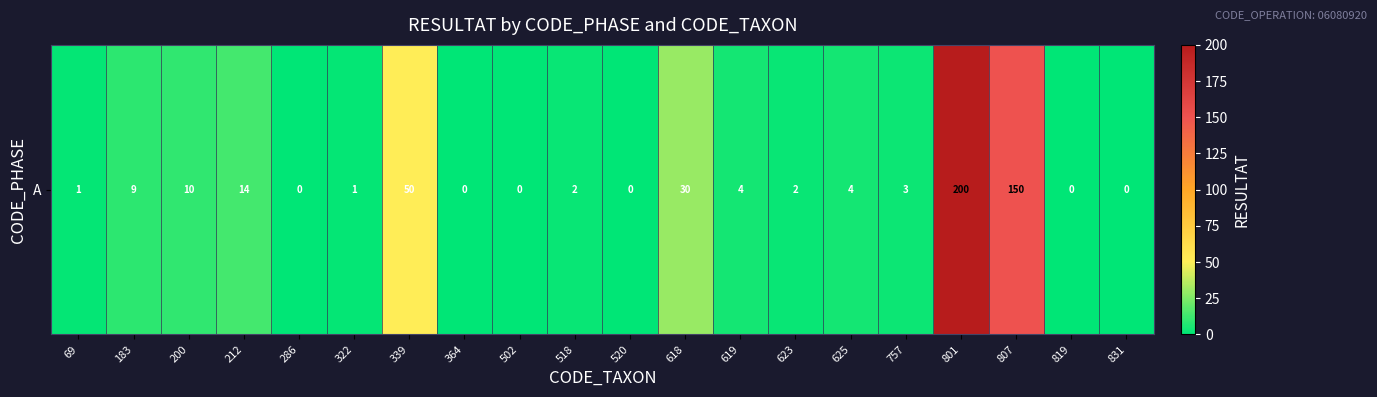

How many values are below 3?

10